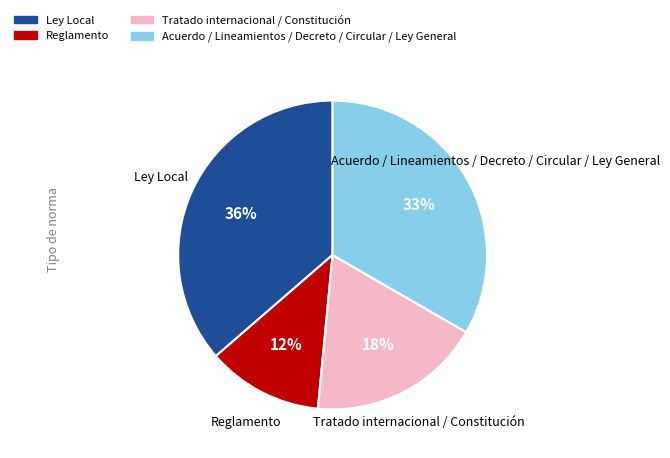

Count the number of slices in the pie.

4